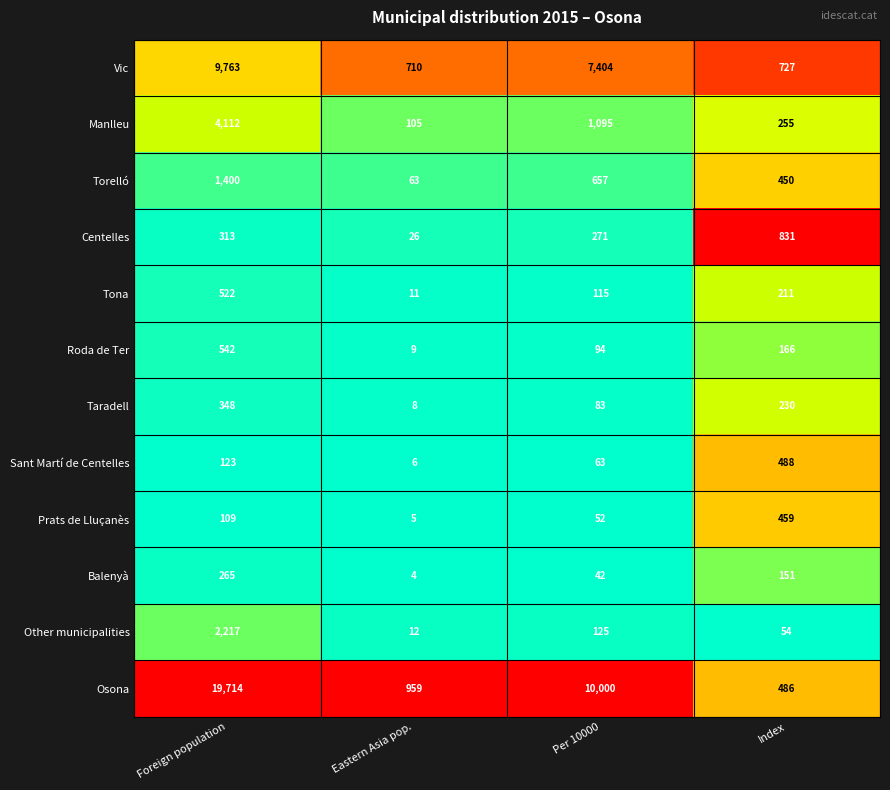

At which category is the sum across all series the highest?

Foreign population